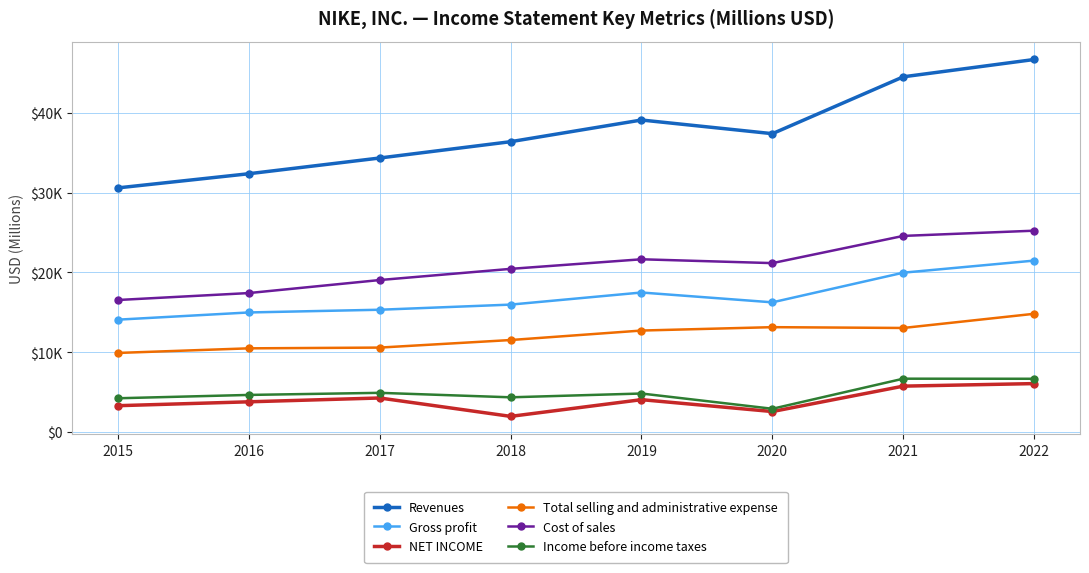

What are all the series names shown in the legend?

Revenues, Gross profit, NET INCOME, Total selling and administrative expense, Cost of sales, Income before income taxes